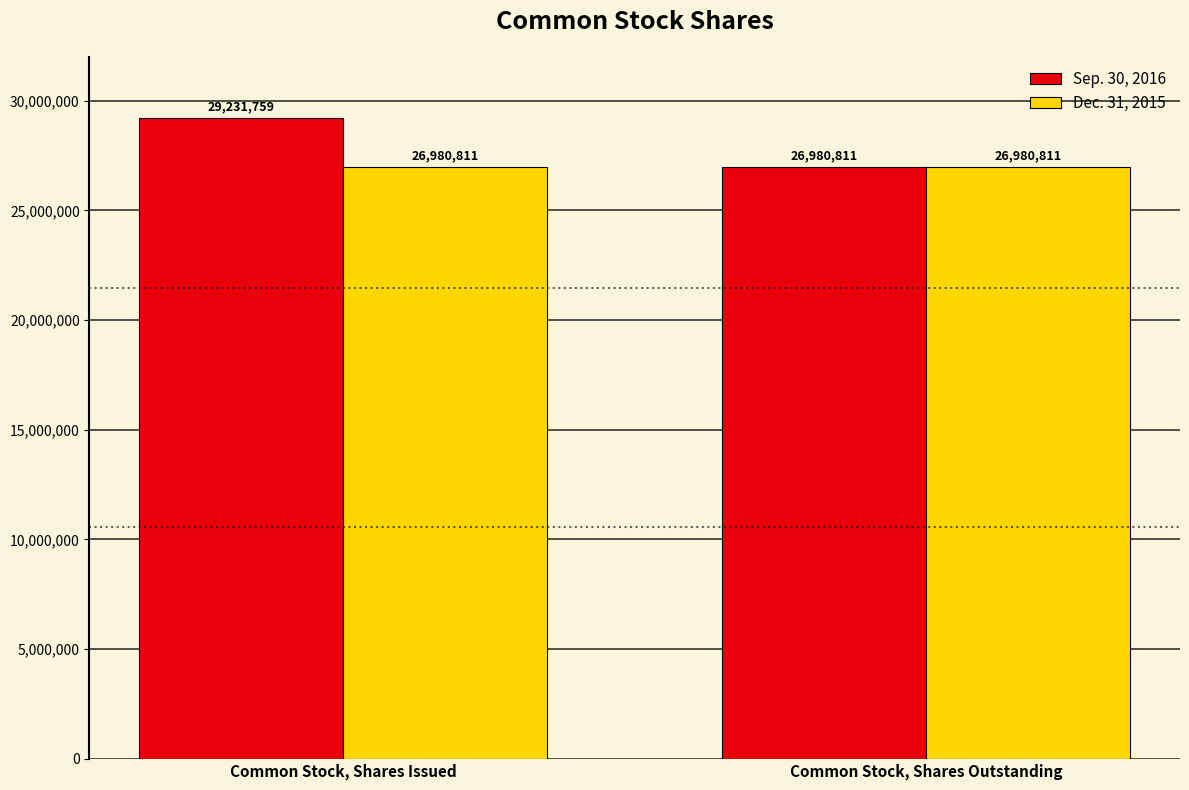

The value of Dec. 31, 2015 at Common Stock, Shares Outstanding is 26980811. True or false?

True